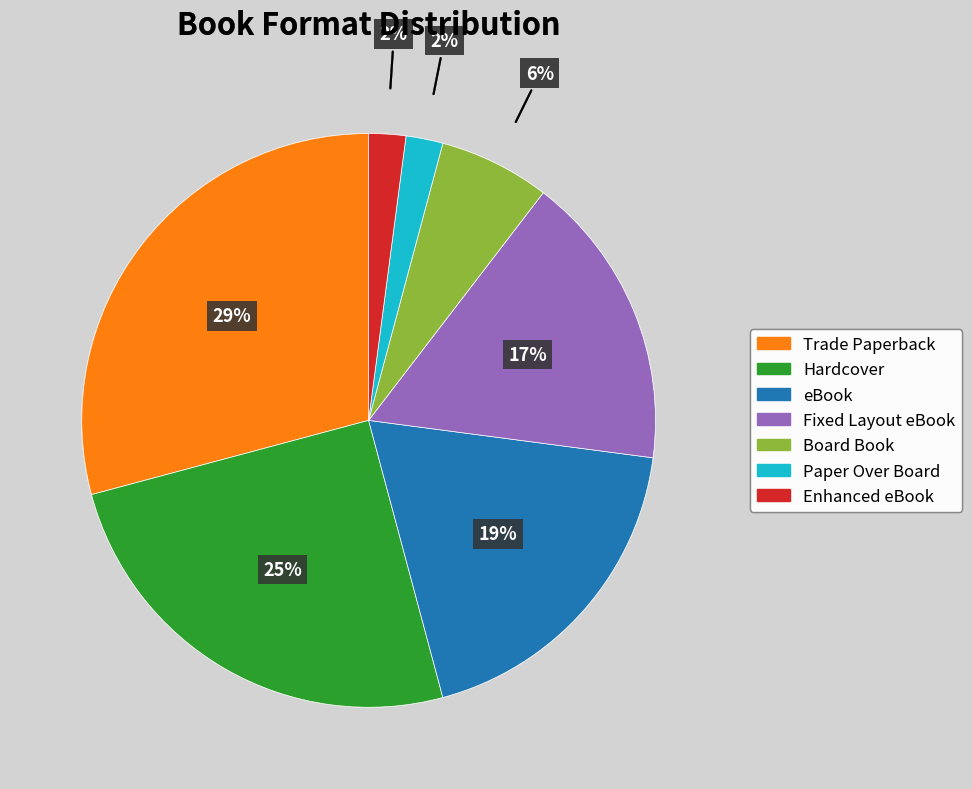

Which has a higher value, Fixed Layout eBook or Trade Paperback?

Trade Paperback